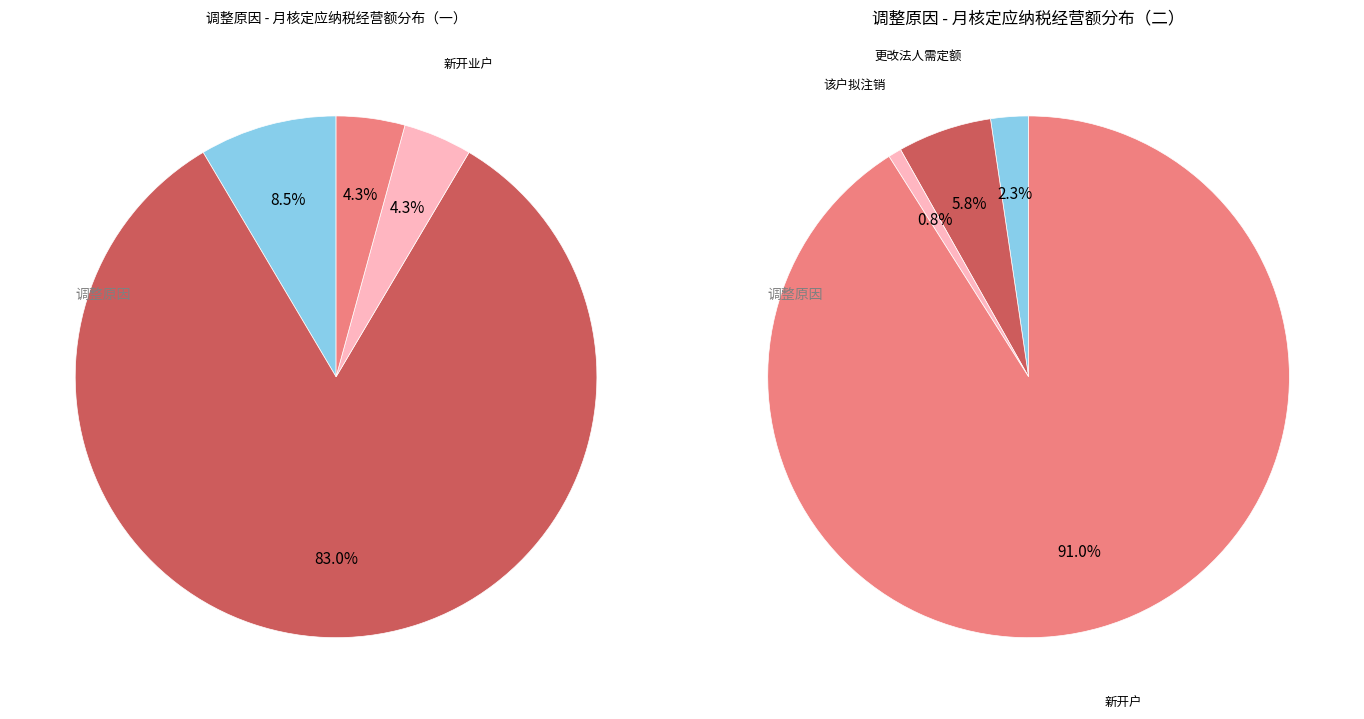

What percentage is the 新开业户 slice, to the nearest percent?

4%